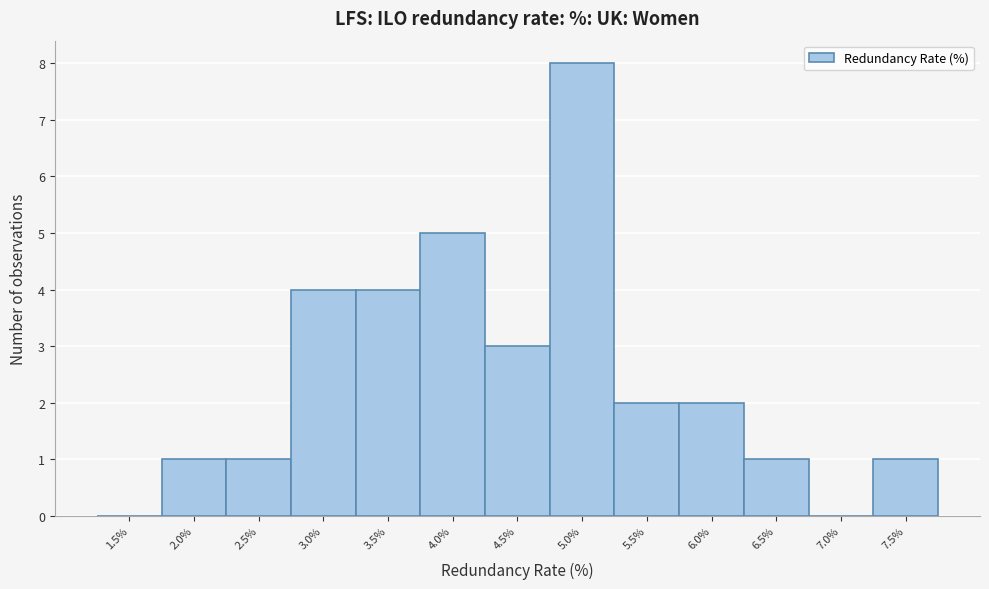

Reading left to right, list all the values displayed in this chart.

1.5%=0	2.0%=1	2.5%=1	3.0%=4	3.5%=4	4.0%=5	4.5%=3	5.0%=8	5.5%=2	6.0%=2	6.5%=1	7.0%=0	7.5%=1